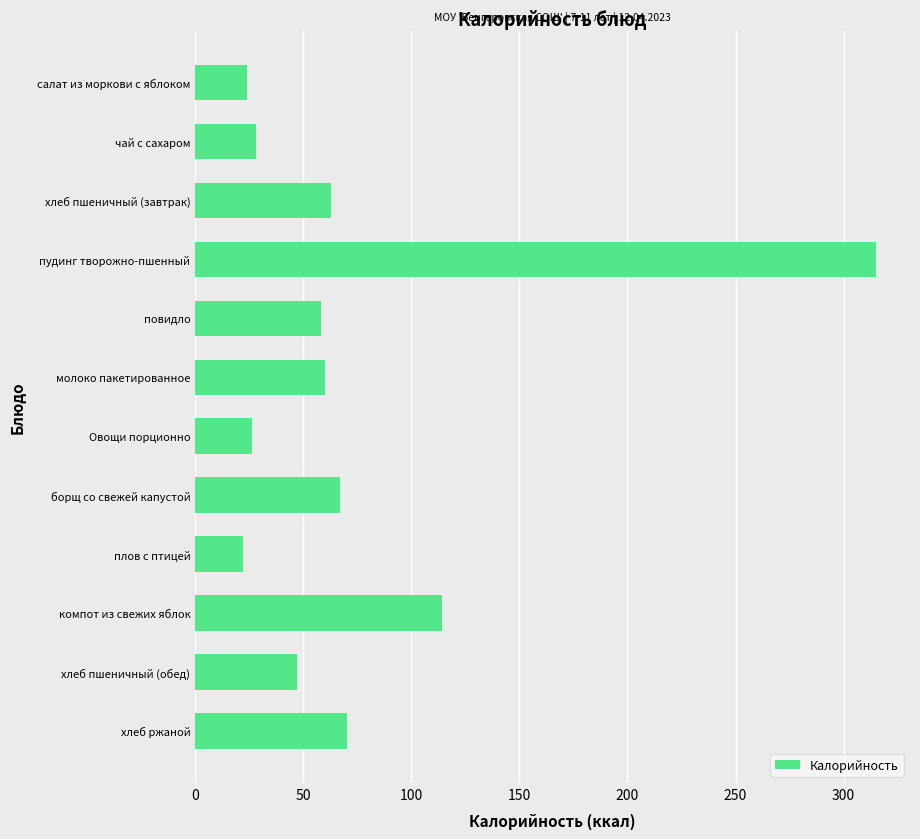

The chart shows a value of 315 at пудинг творожно-пшенный. True or false?

True